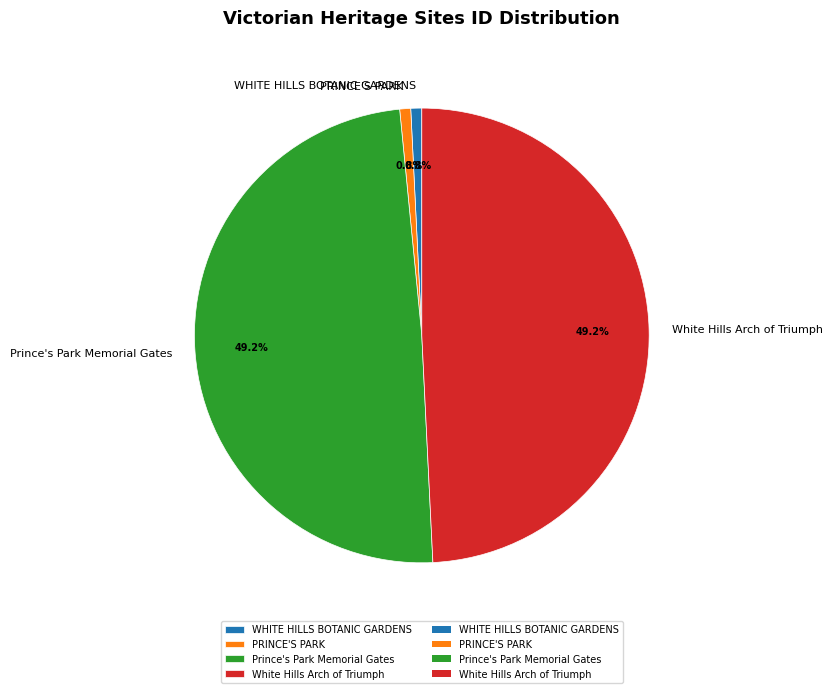

To the nearest percent, what percentage of the pie is WHITE HILLS BOTANIC GARDENS?

1%